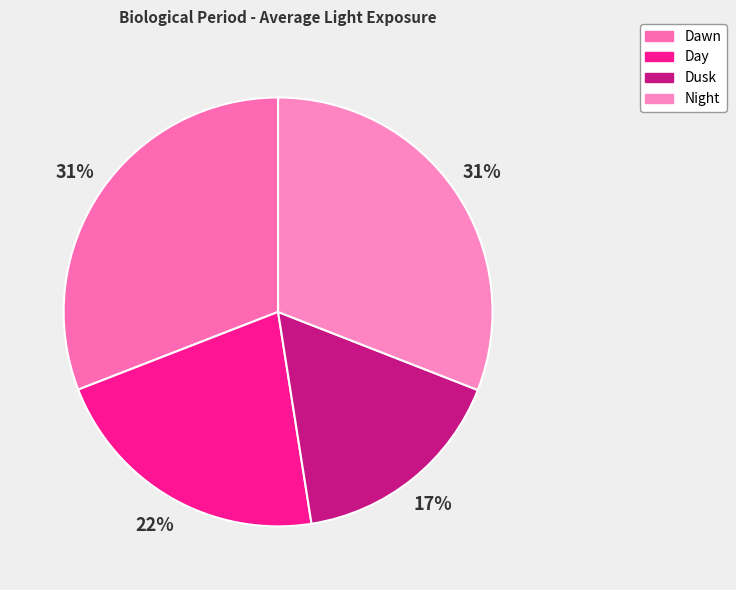

What is the largest slice in the pie chart?

Night